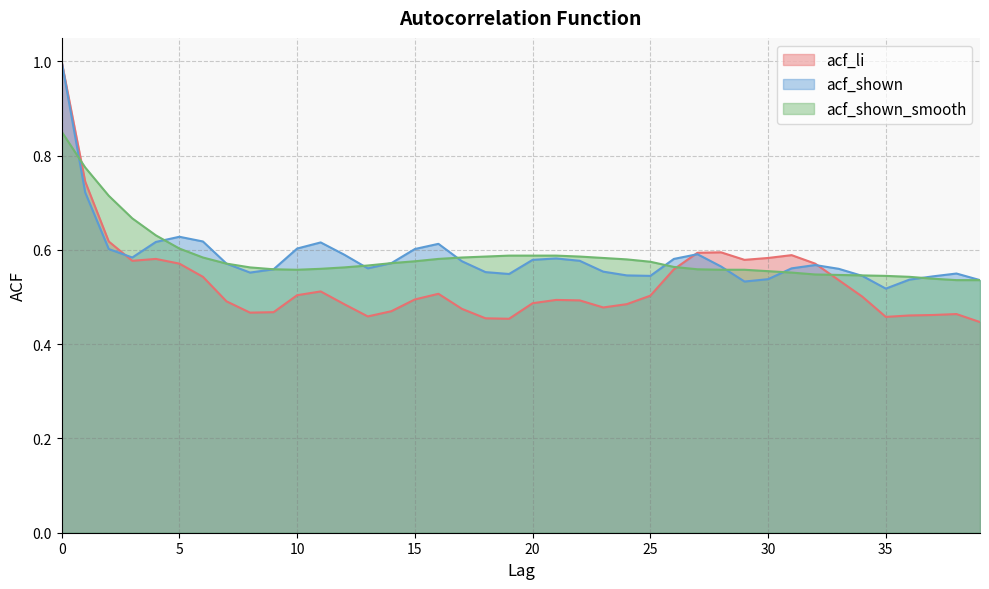

Reading left to right, list all the values displayed in this chart.

acf_li: 1.0	0.7	0.6	0.6	0.6	0.6	0.5	0.5	0.5	0.5	0.5	0.5	0.5	0.5	0.5	0.5	0.5	0.5	0.5	0.5	0.5	0.5	0.5	0.5	0.5	0.5	0.6	0.6	0.6	0.6	0.6	0.6	0.6	0.5	0.5	0.5	0.5	0.5	0.5	0.4
acf_shown: 1.0	0.7	0.6	0.6	0.6	0.6	0.6	0.6	0.6	0.6	0.6	0.6	0.6	0.6	0.6	0.6	0.6	0.6	0.6	0.5	0.6	0.6	0.6	0.6	0.5	0.5	0.6	0.6	0.6	0.5	0.5	0.6	0.6	0.6	0.5	0.5	0.5	0.5	0.6	0.5
acf_shown_smooth: 0.9	0.8	0.7	0.7	0.6	0.6	0.6	0.6	0.6	0.6	0.6	0.6	0.6	0.6	0.6	0.6	0.6	0.6	0.6	0.6	0.6	0.6	0.6	0.6	0.6	0.6	0.6	0.6	0.6	0.6	0.6	0.6	0.5	0.5	0.5	0.5	0.5	0.5	0.5	0.5